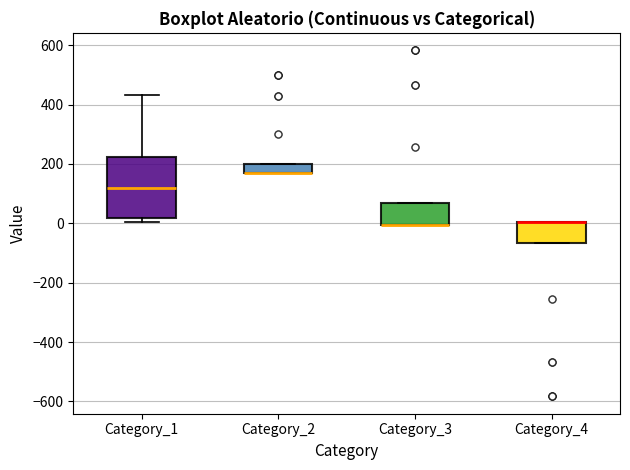

Comparing the boxes themselves (not the whiskers), which one is the tallest?

Category_1